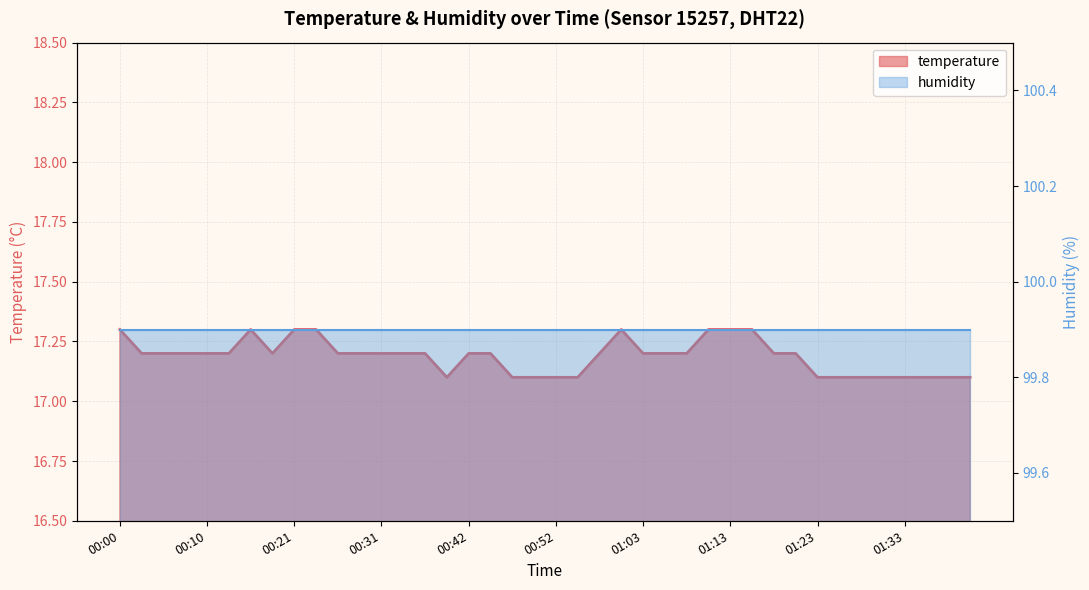

True or false: there are more than 2 points higher than both neighbors.

False